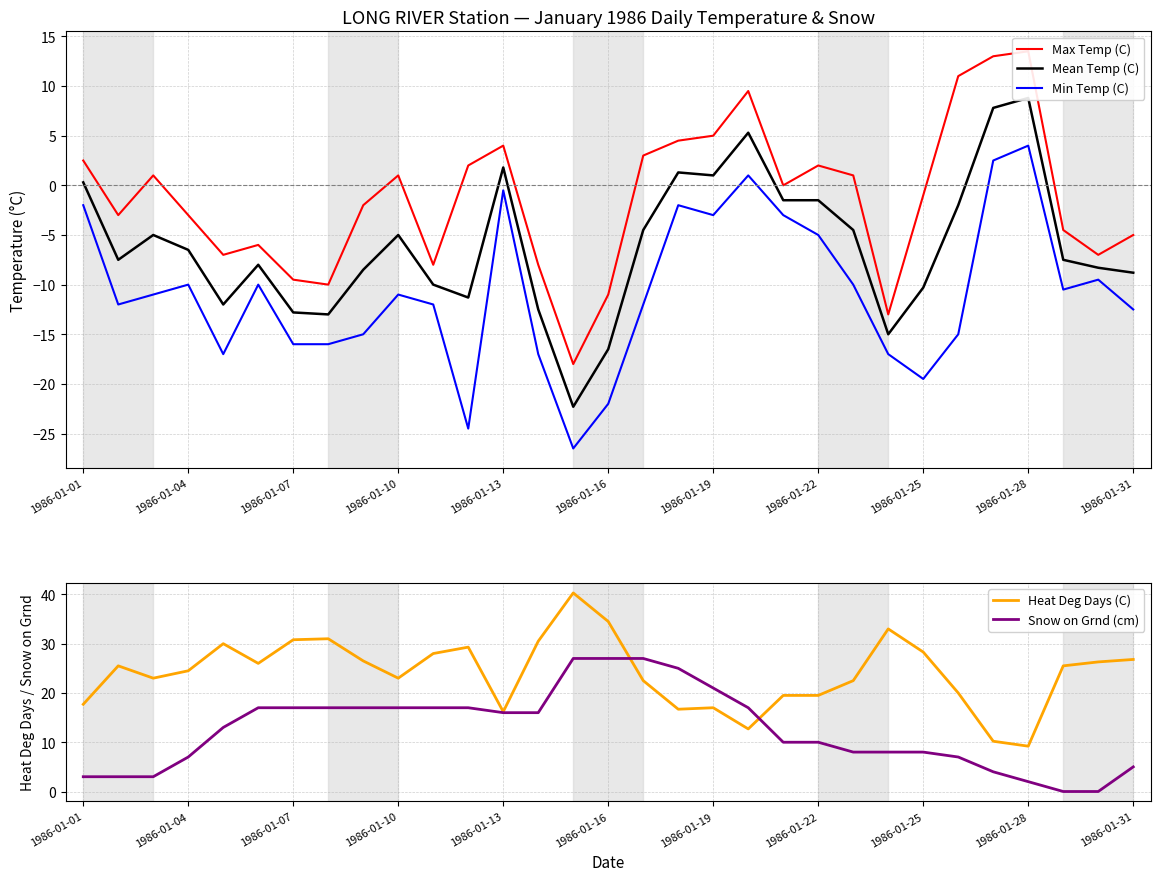

The value of Heat Deg Days (C) at 1986-01-07 is 21.2. True or false?

False